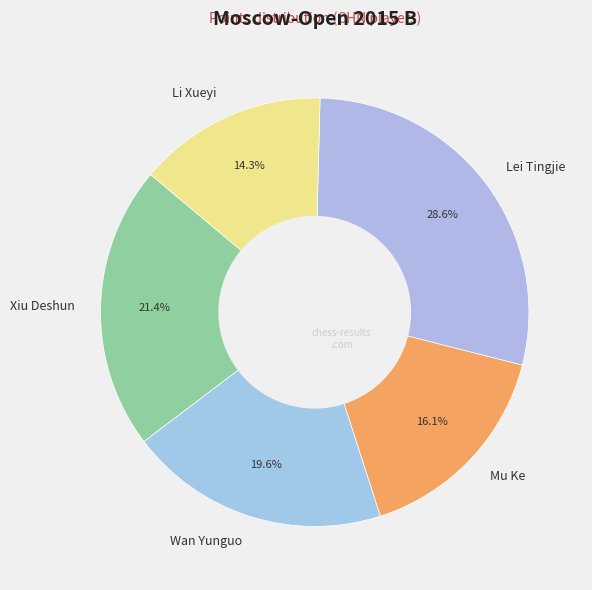

How many slices are in this pie chart?

5